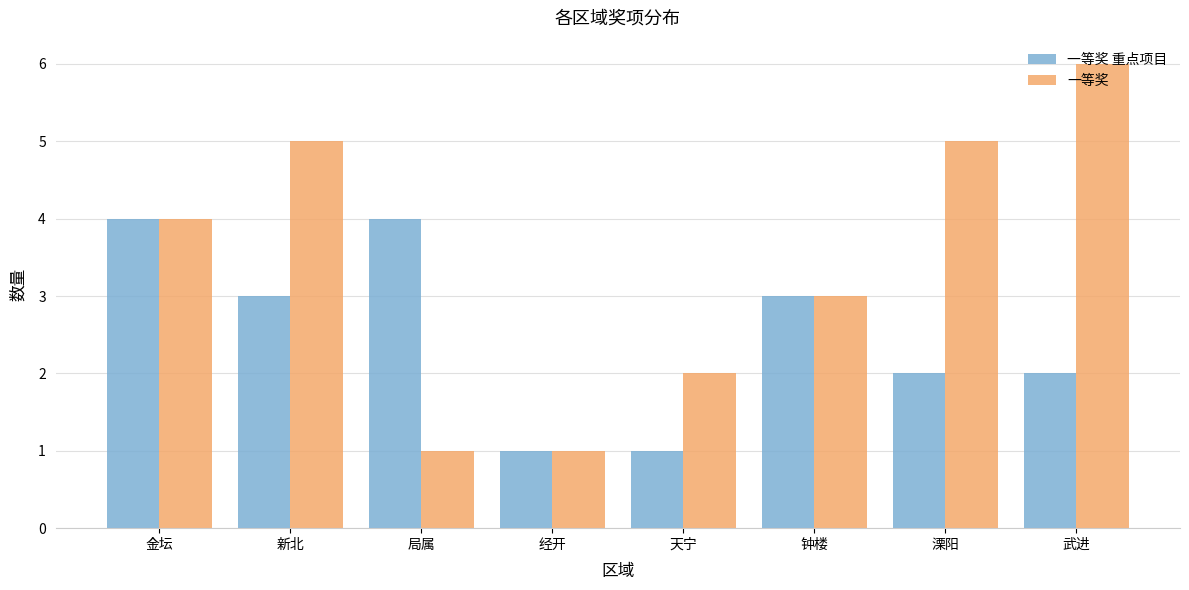

Reading left to right, extract all data points from this chart.

一等奖 重点项目: 金坛=4	新北=3	局属=4	经开=1	天宁=1	钟楼=3	溧阳=2	武进=2
一等奖: 金坛=4	新北=5	局属=1	经开=1	天宁=2	钟楼=3	溧阳=5	武进=6